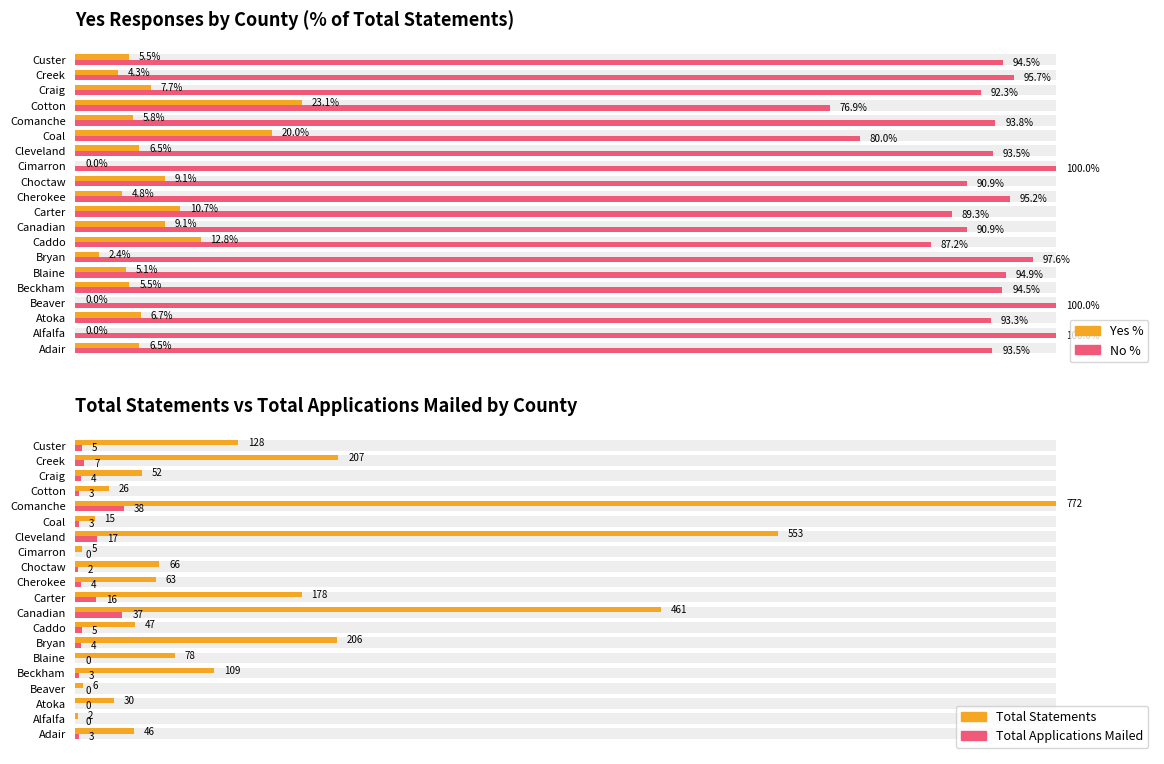

Which has a higher value, Choctaw or Adair?

Choctaw